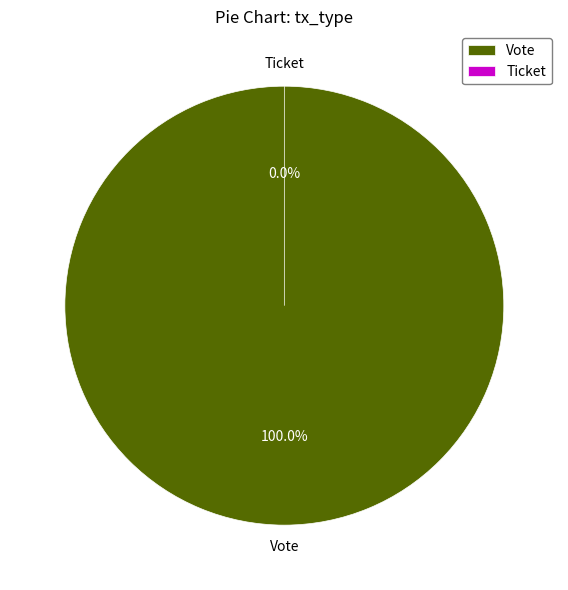

What is the majority slice?

Vote